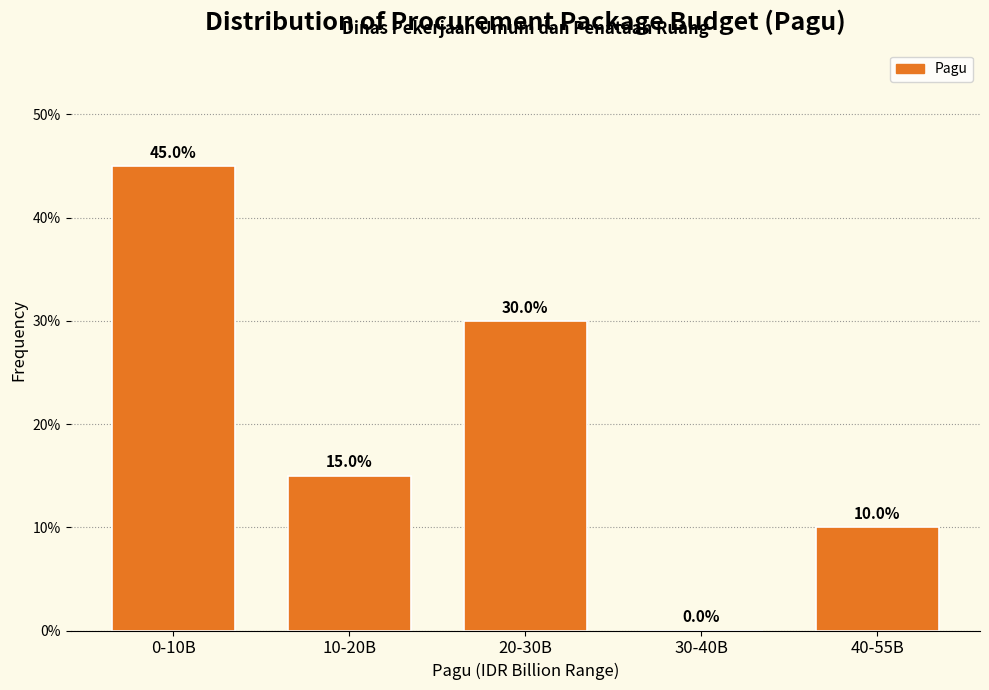

Reading left to right, extract all data points from this chart.

0-10B=45	10-20B=15	20-30B=30	30-40B=0	40-55B=10